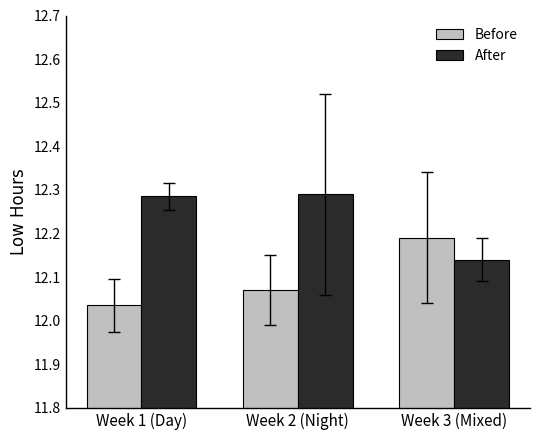

What is the sum of the After values at Week 1 (Day) and Week 3 (Mixed)?

24.4